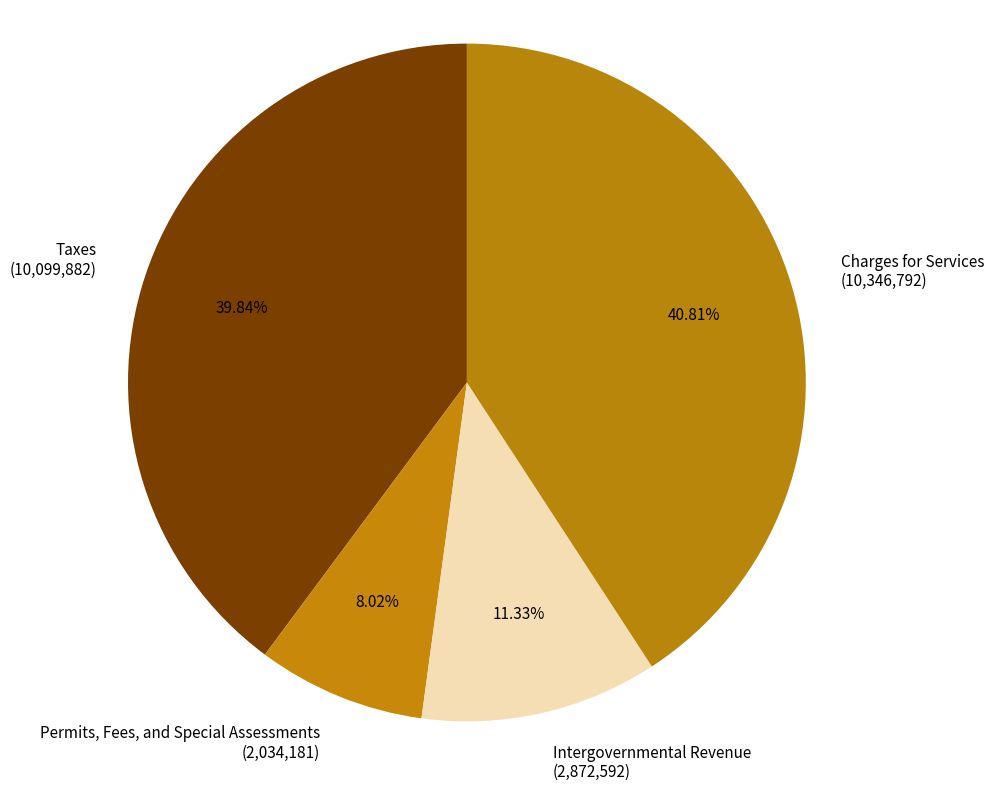

Which slice is the largest?

Charges for Services